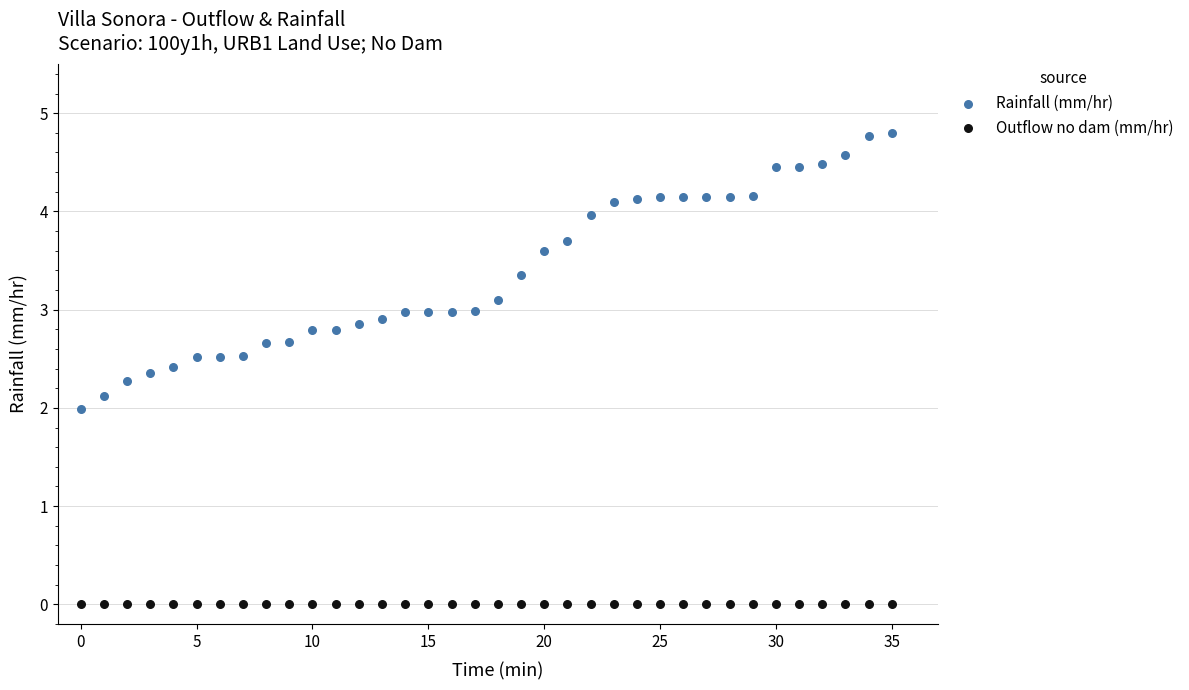

Which series contains the highest Y value?

Rainfall (mm/hr)